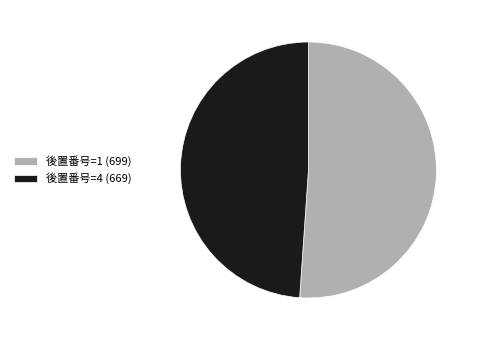

Do 後置番号=1 (699) and 後置番号=4 (669) together represent more than half of the pie?

Yes